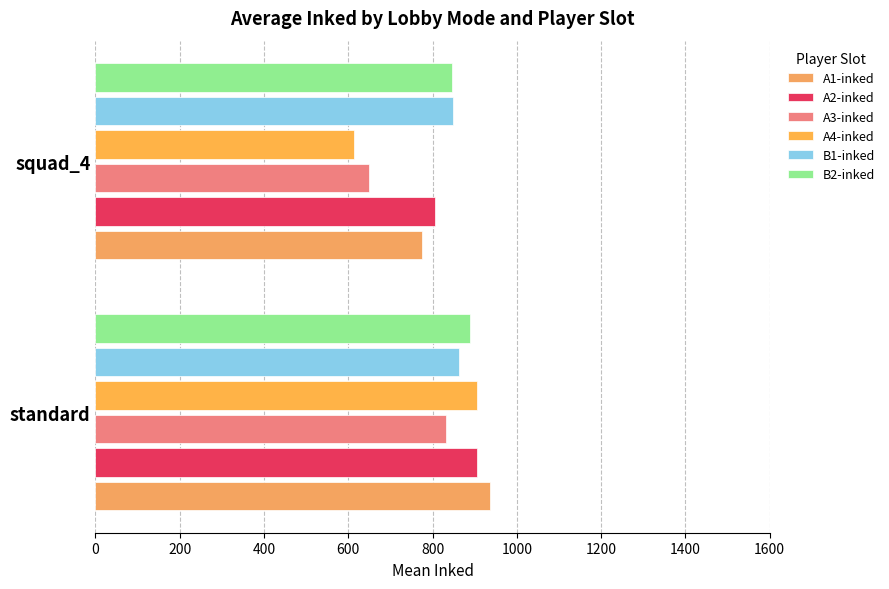

How many categories are shown in the chart?

2